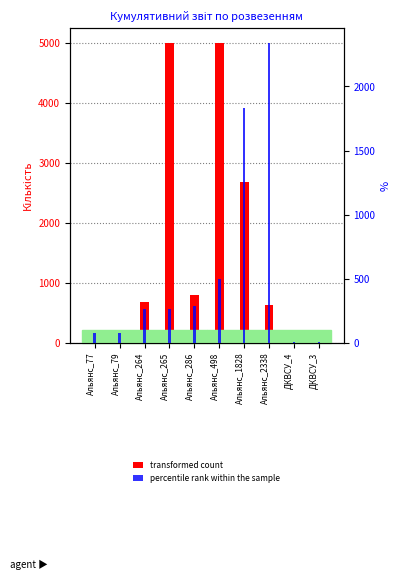

List the series in order of their overall mean, highest first.

transformed count, percentile rank within the sample